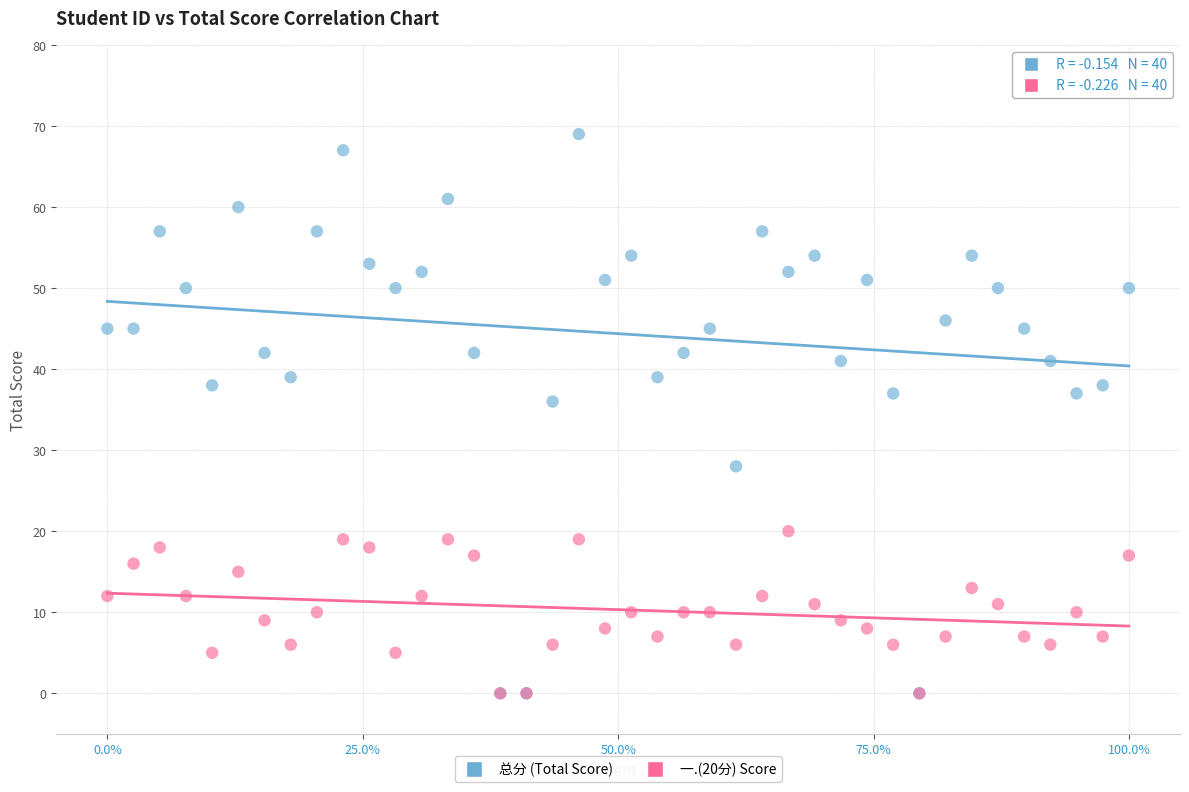

Which series has the widest spread of Y values?

总分 (Total Score)